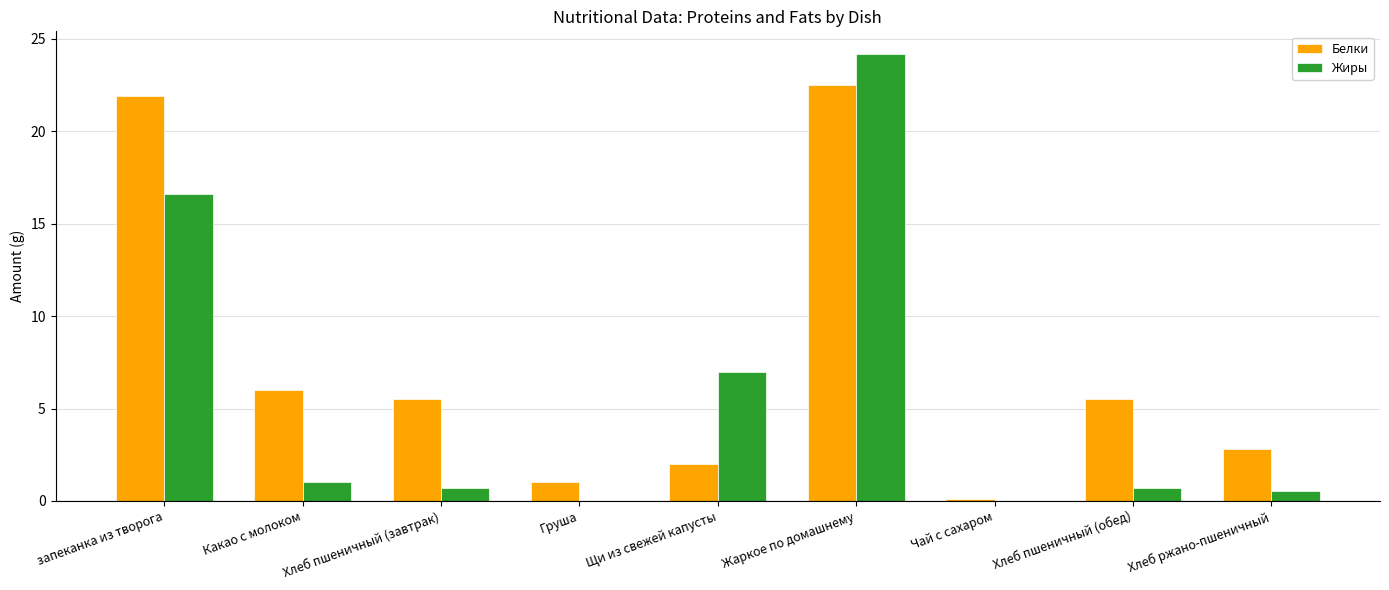

Are the bars horizontal?

No